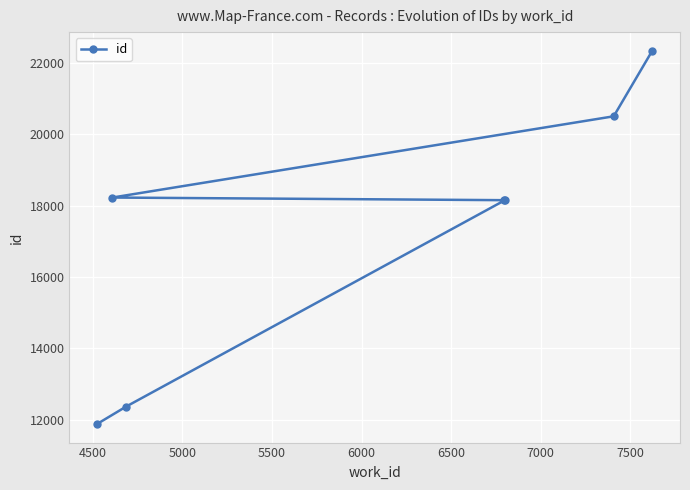

What is the greatest value displayed?

22339.0